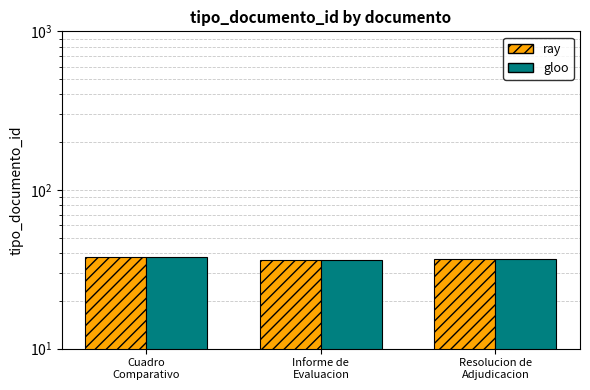

Count the gloo values in the range 36 to 38.

3